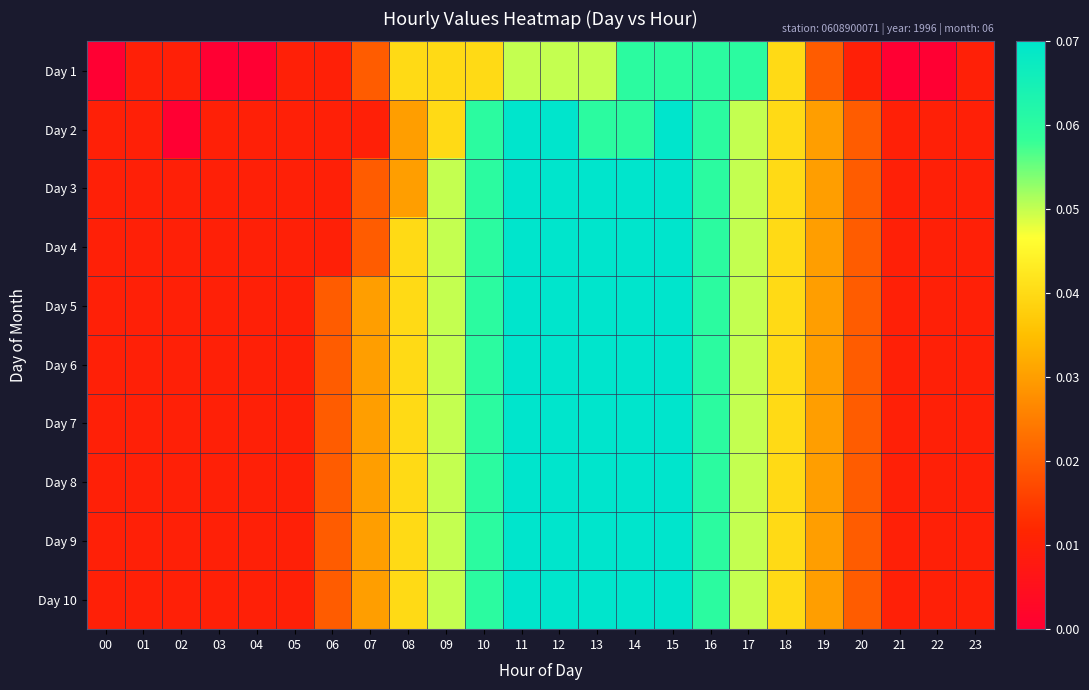

What is the total value across all series at 22?

0.1